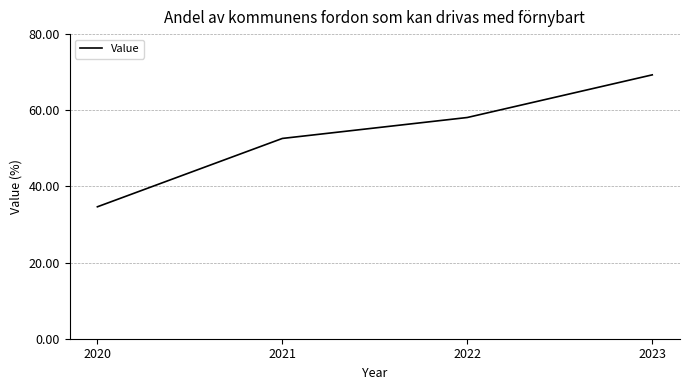

The chart shows a value of 34.6 at 2020. True or false?

True